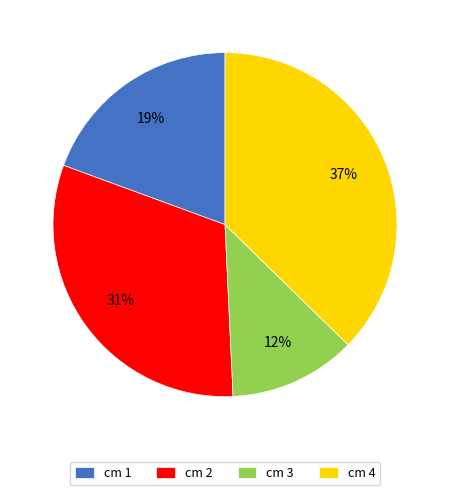

Is cm 2 the majority of the pie?

No